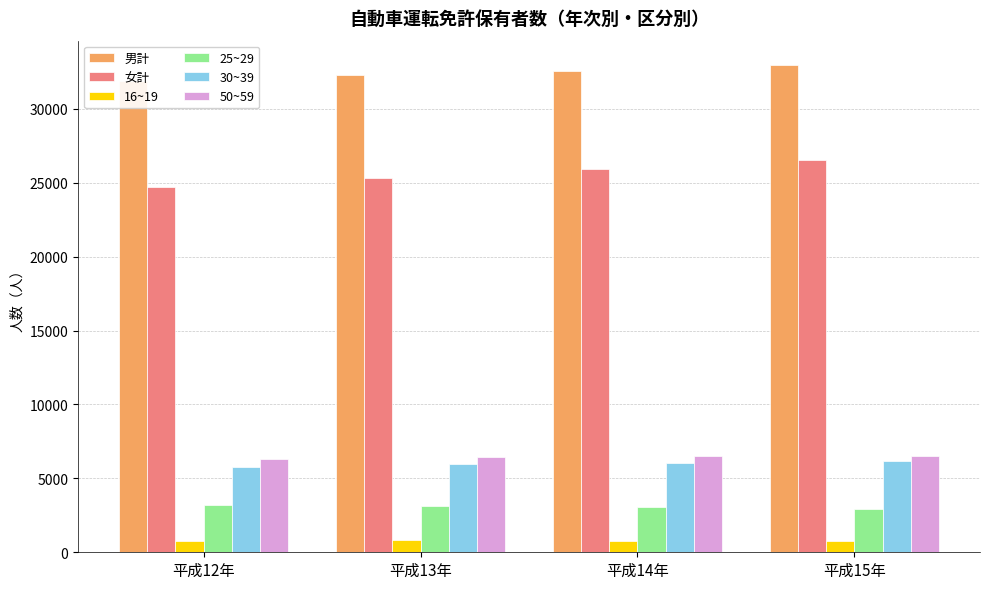

What is the difference between the highest and lowest values at 平成14年?

31797